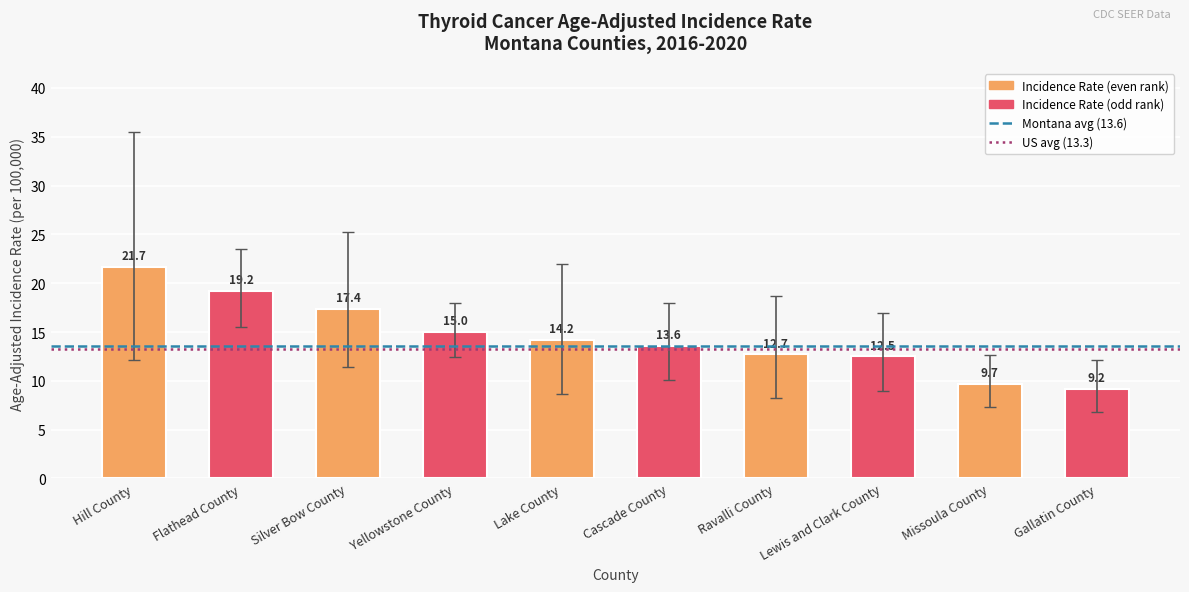

What is the average value?

14.5